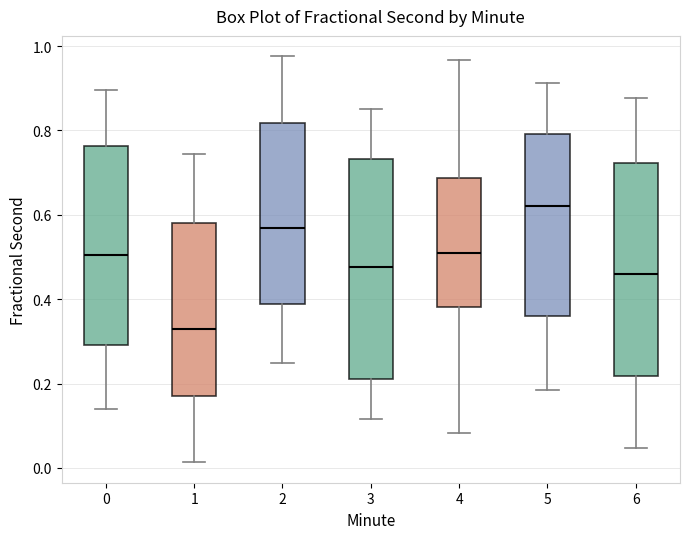

Which box has the lowest median line?

1